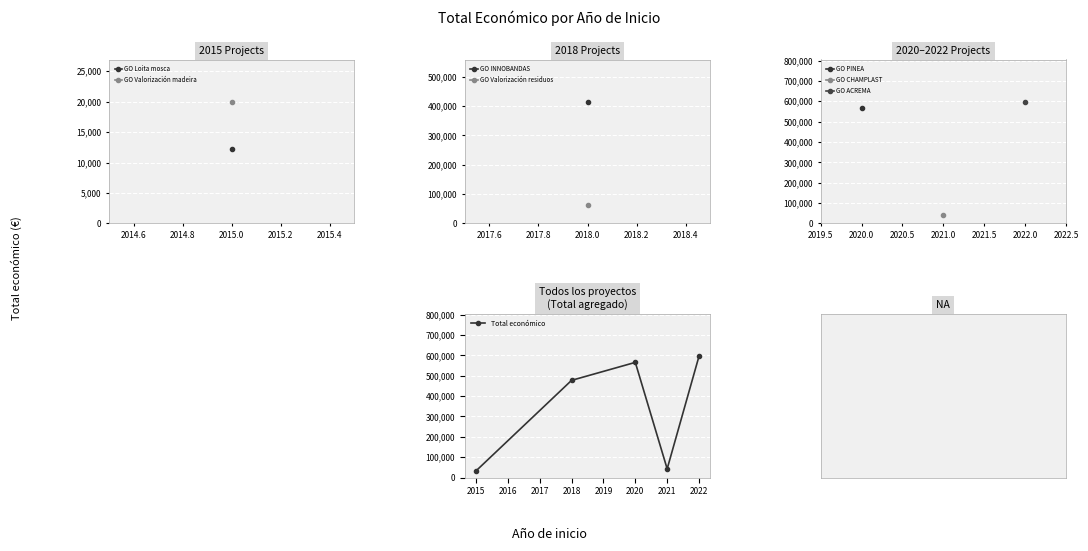

Reading left to right, list all the values displayed in this chart.

32200	477110	565391	42452	596368